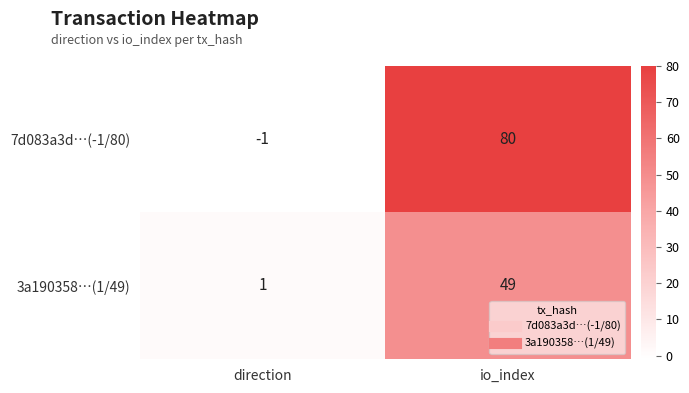

How many series are shown in this chart?

2